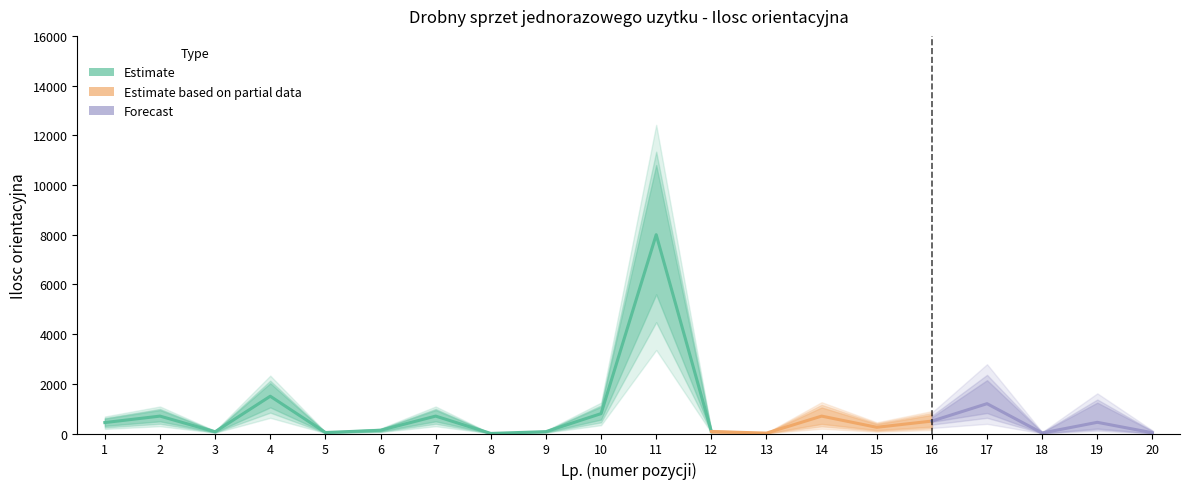

Reading left to right, list all the values displayed in this chart.

440	700	70	1500	40	130	700	3	75	800	8000	80	16	700	250	500	1200	20	450	30